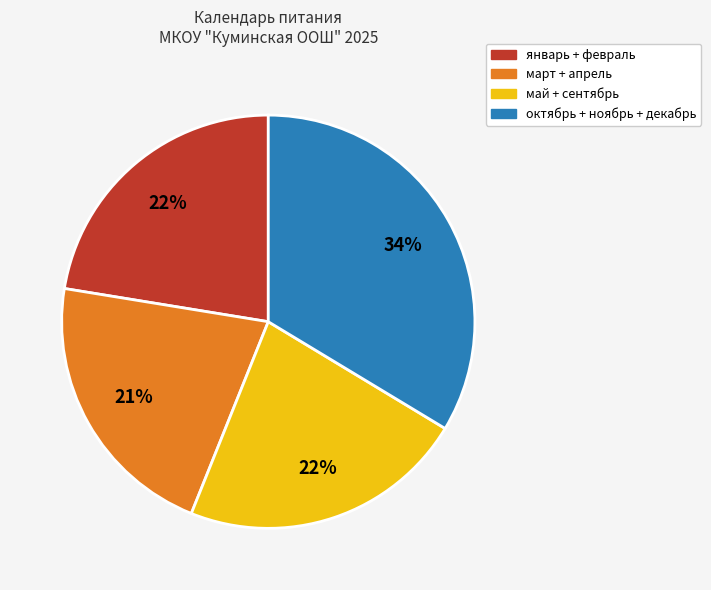

Is there any slice that represents more than half of the pie?

No